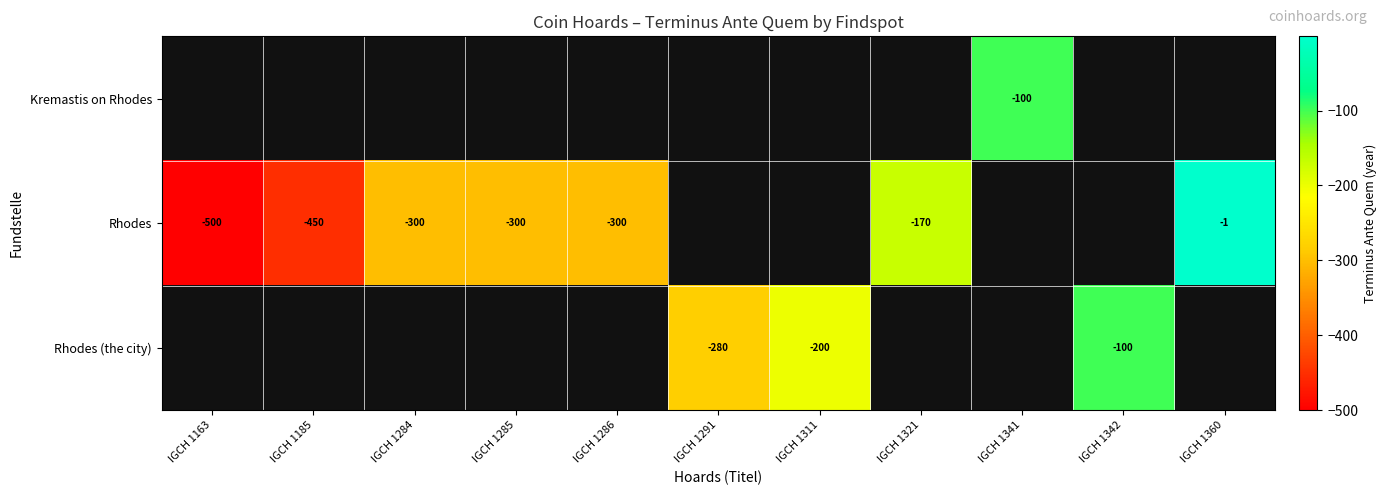

Is the value of Rhodes at IGCH 1321 greater than the value of Rhodes (the city) at IGCH 1342?

No